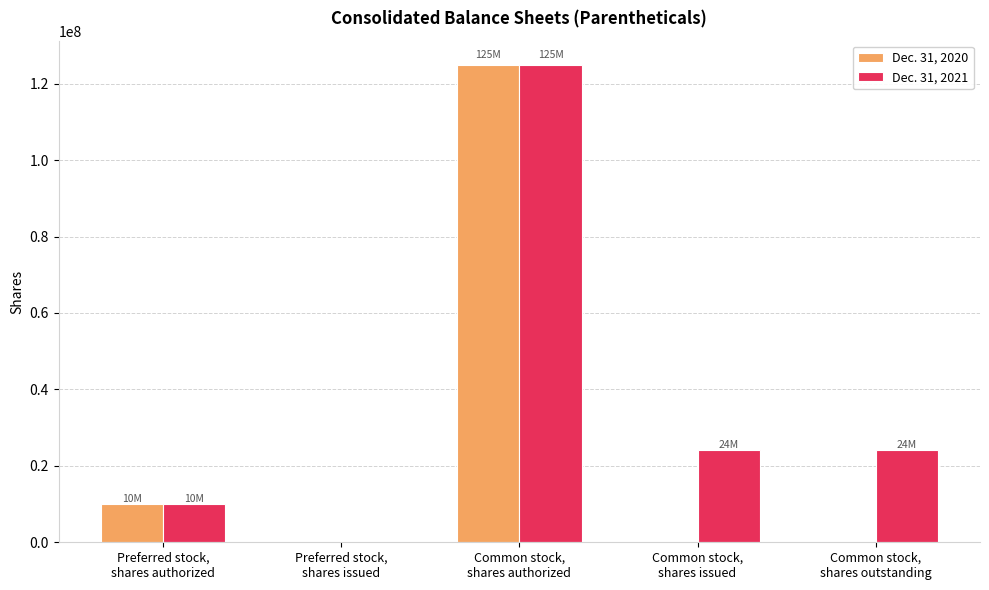

How many groups of bars are there?

5